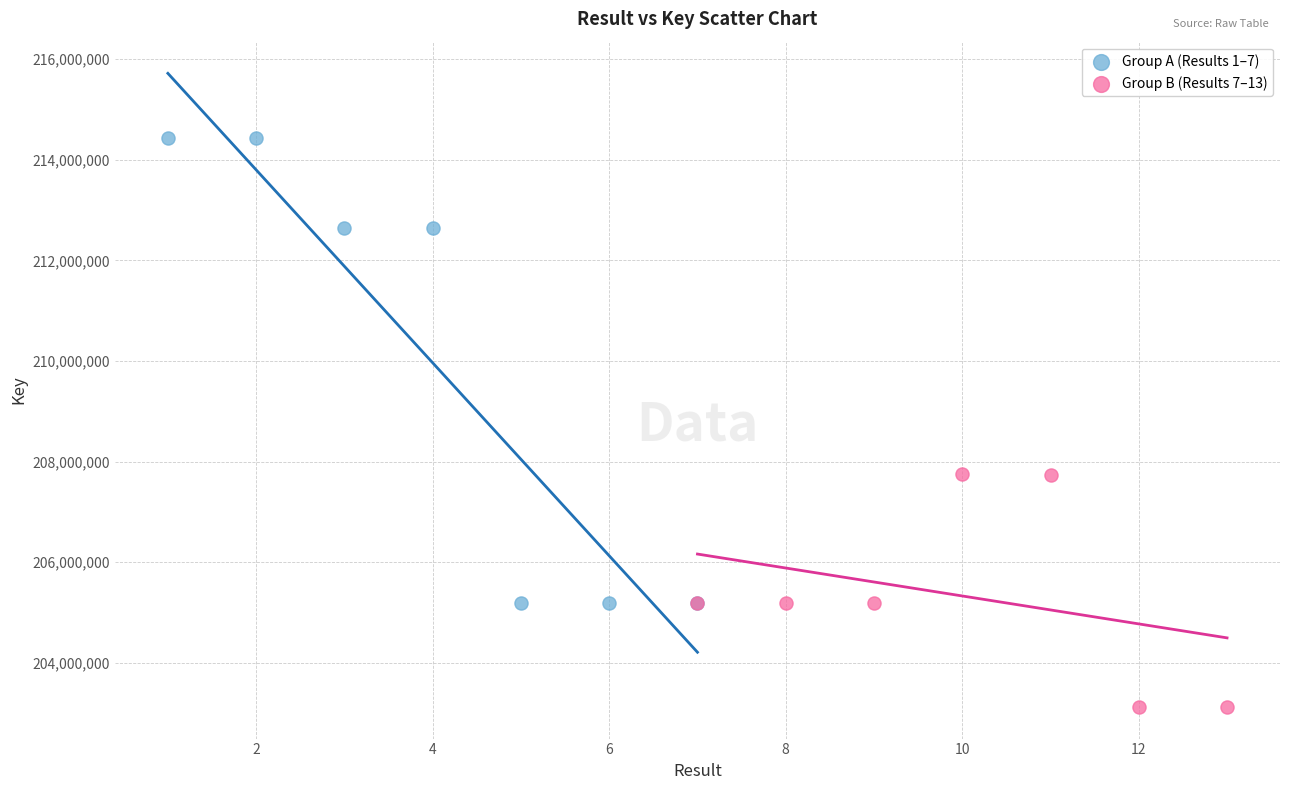

Which series contains the lowest Y value?

Group B (Results 7–13)